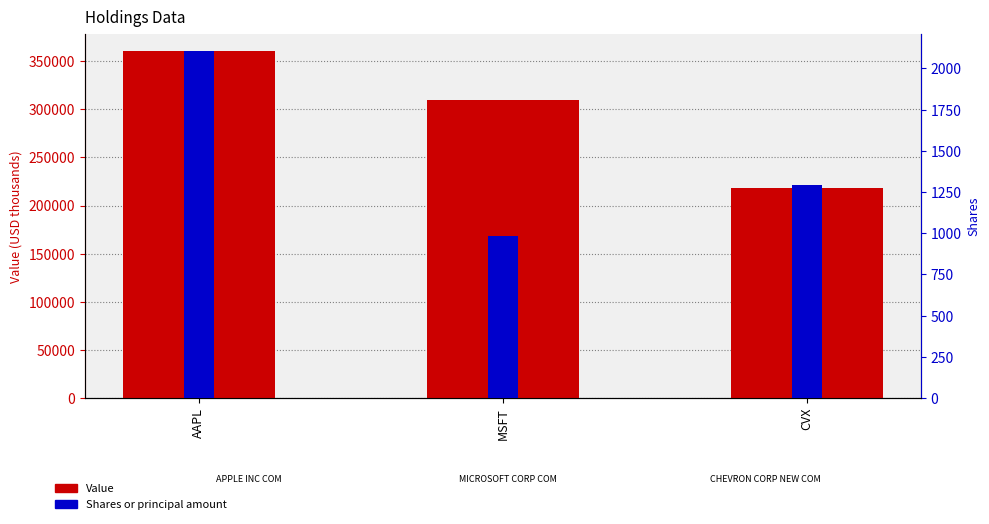

What is the average value of the Shares or principal amount series?

1461